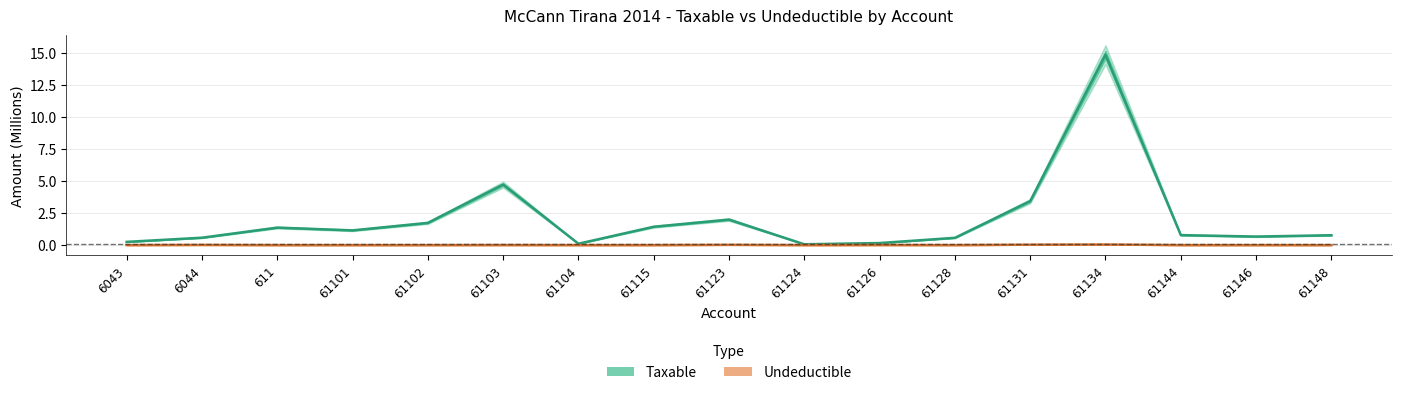

The Undeductible series shows 0.0 at 6044. True or false?

False